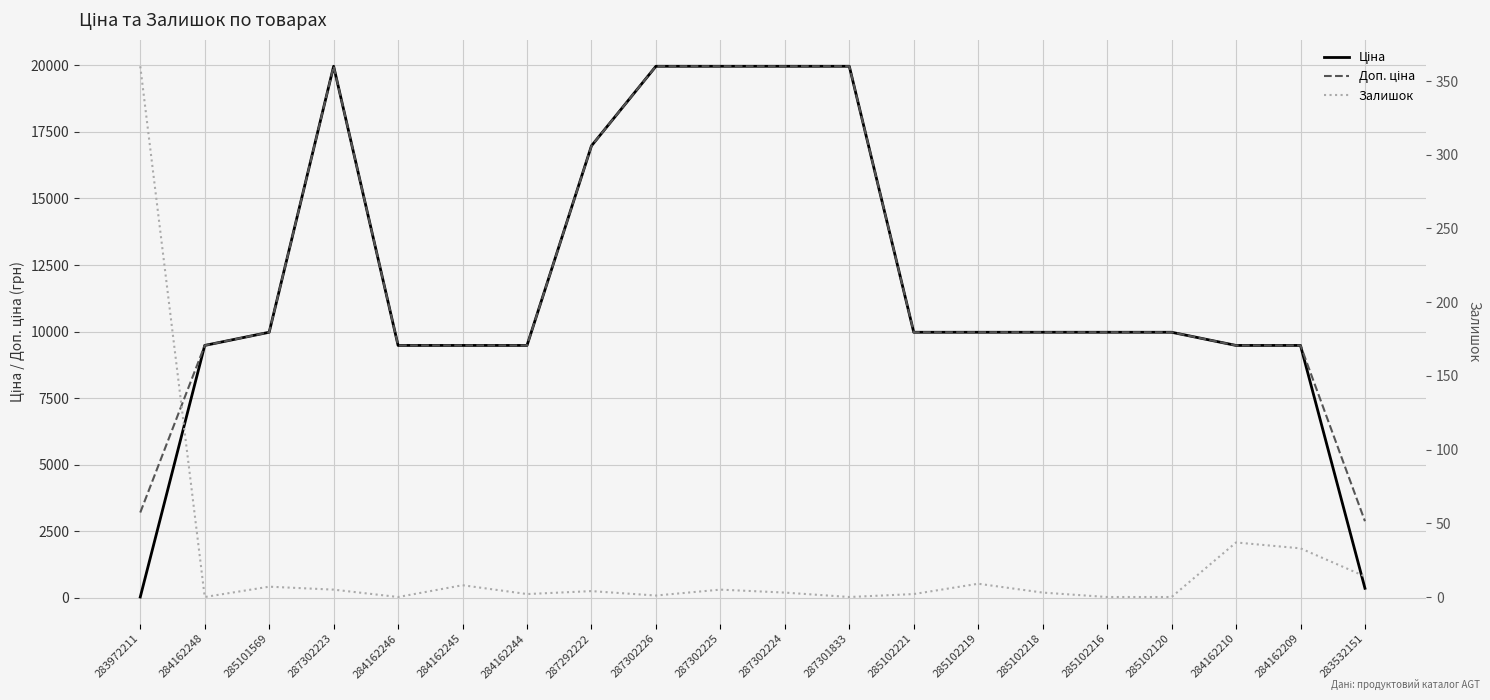

What is the sum of the Залишок values at 287302223 and 285102219?

14.0